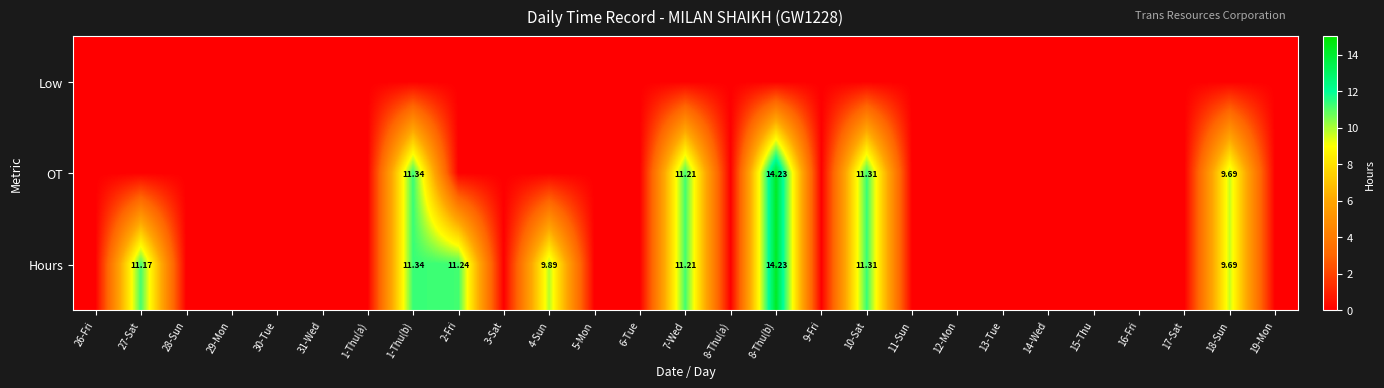

List the series in order of their peak value, lowest first.

Low, OT, Hours